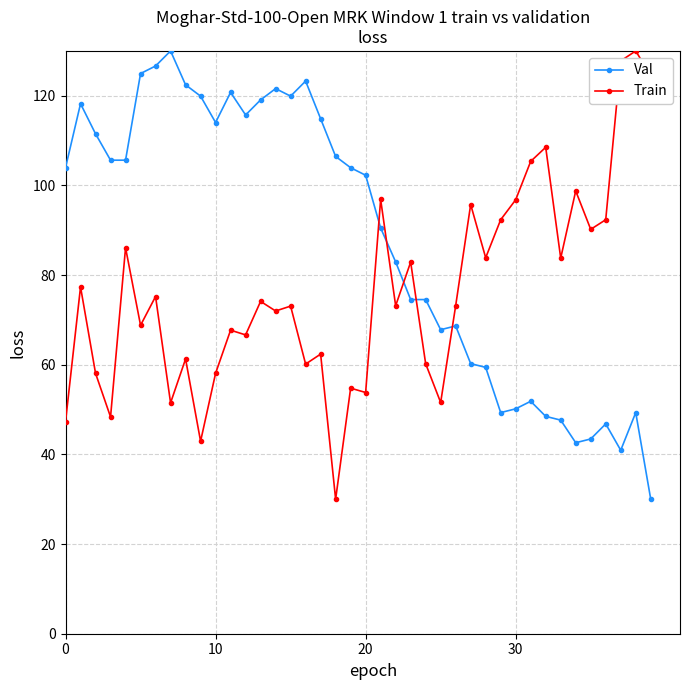

What is the average value of the Val series?

87.8